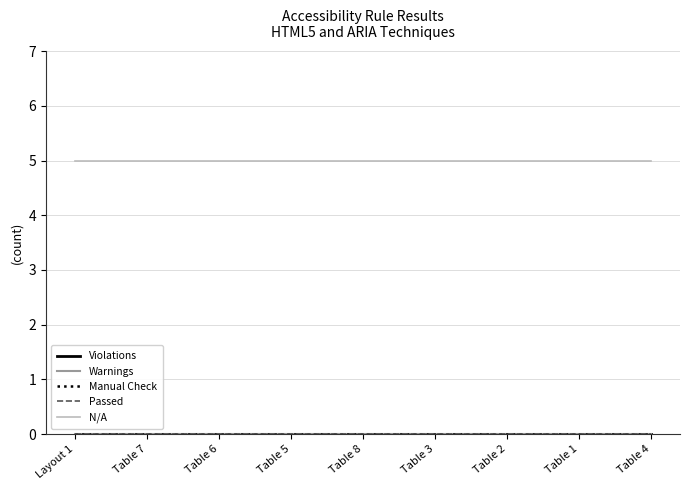

True or false: Violations has a value of 0 at Layout 1.

True